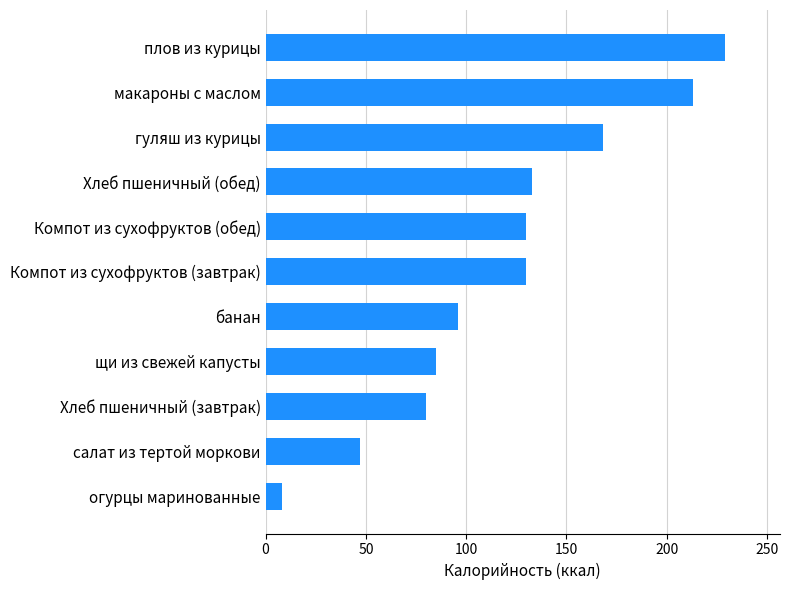

Between щи из свежей капусты and банан, which is larger?

банан